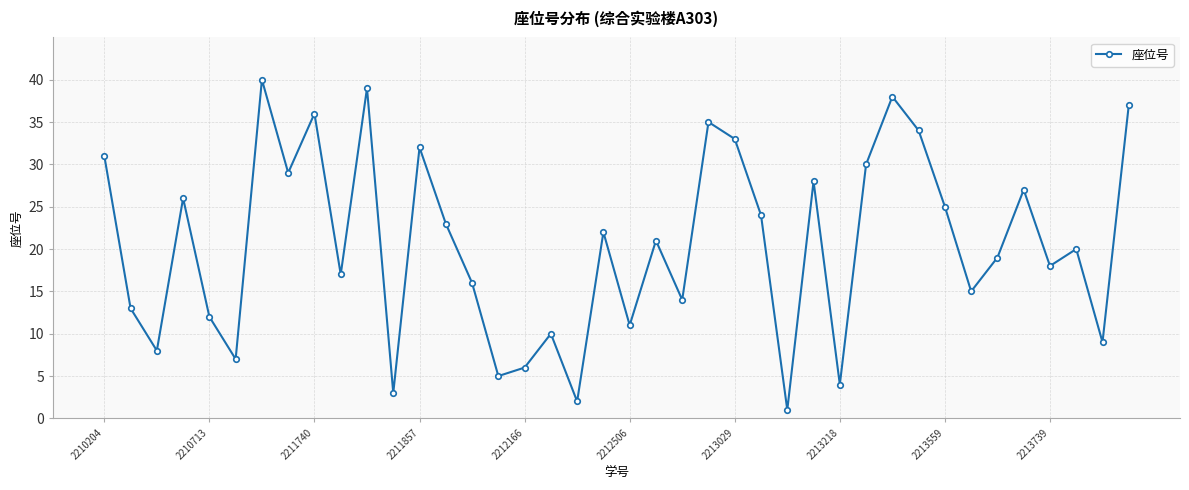

True or false: the data has more than 1 interior local peaks.

True